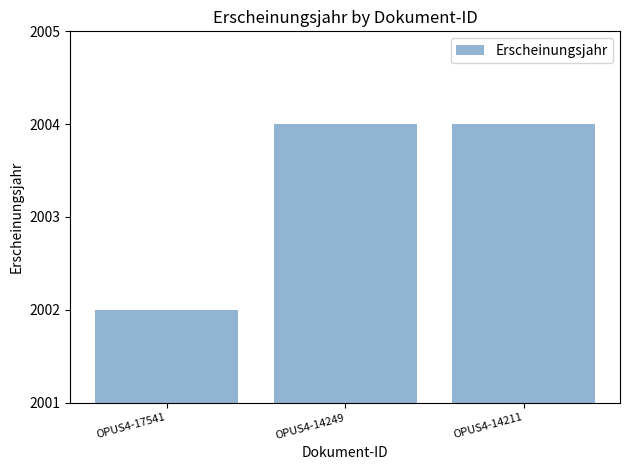

What is the sum of all values?

6010